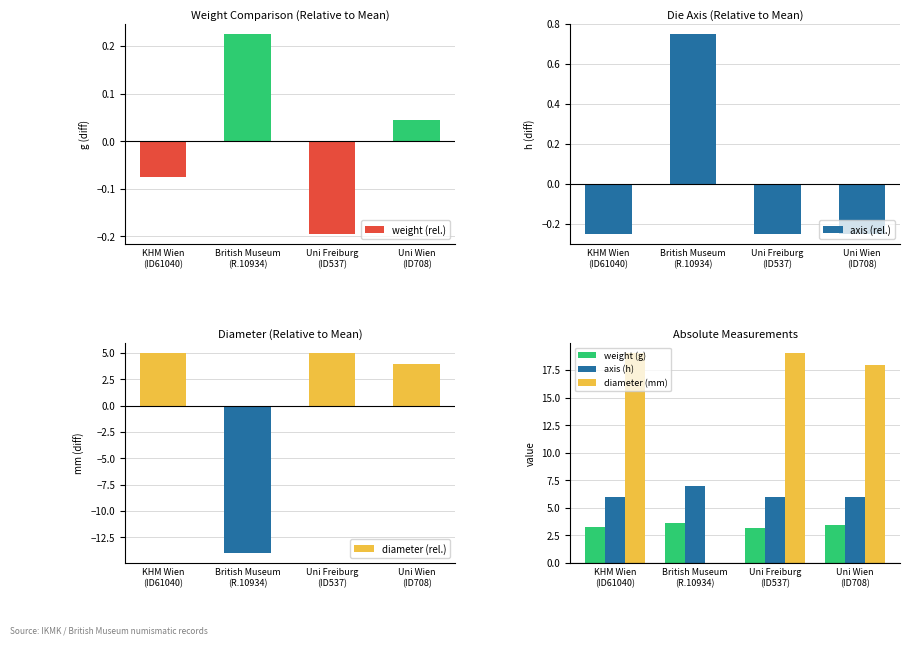

Where is axis (h) nearest to the value 6?

KHM Wien
(ID61040)